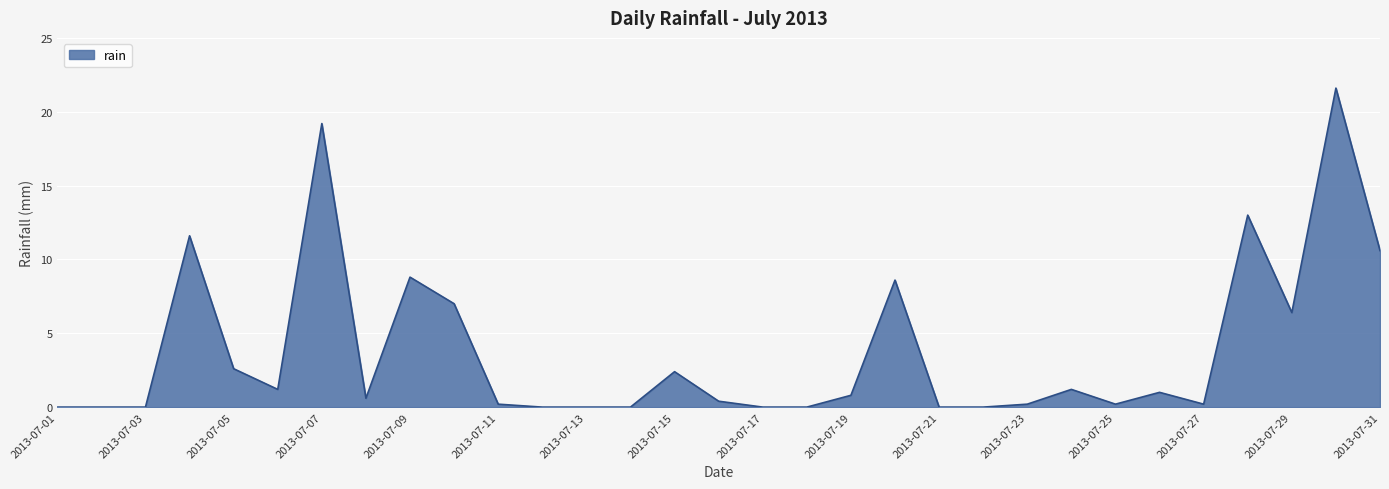

What is the maximum value shown in the chart?

21.6